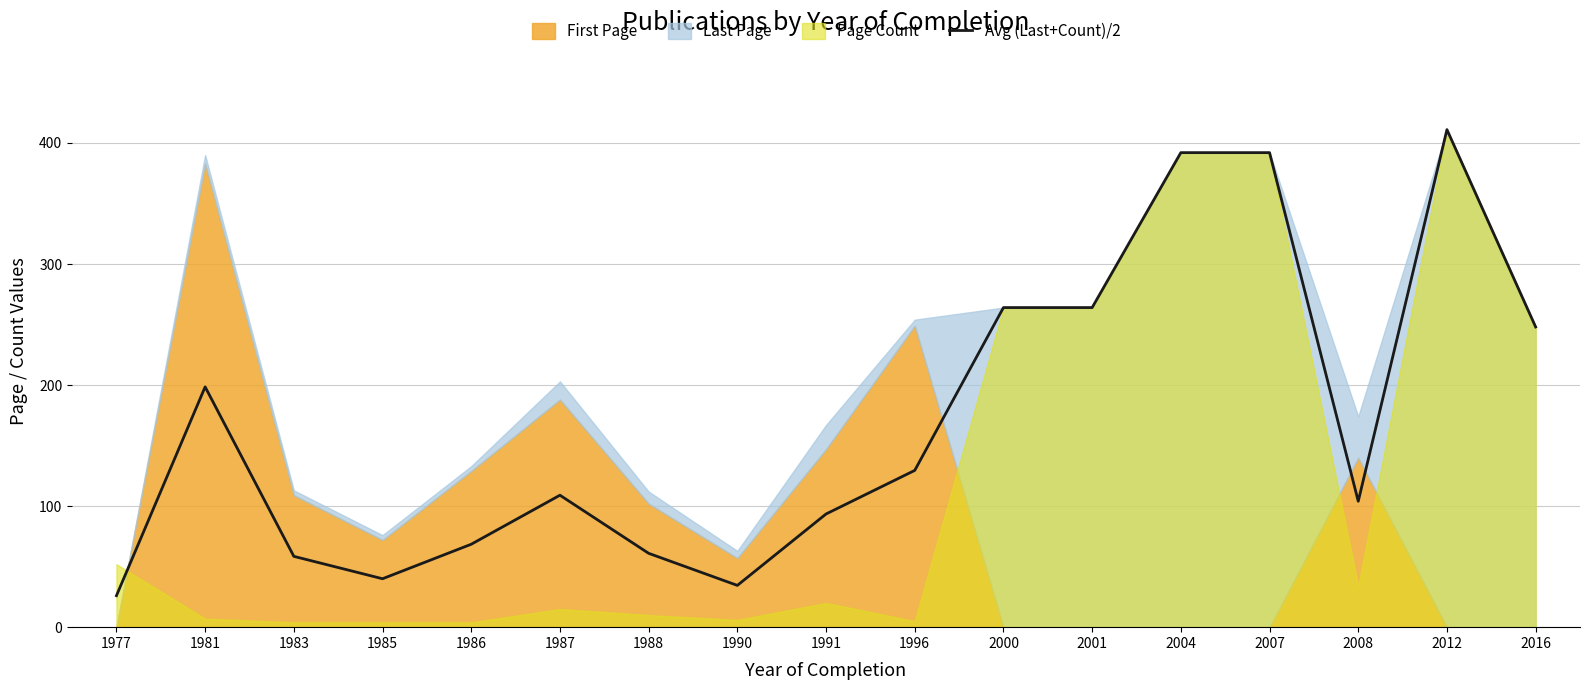

What is the difference between the values at 1981 and 2004?

193.5